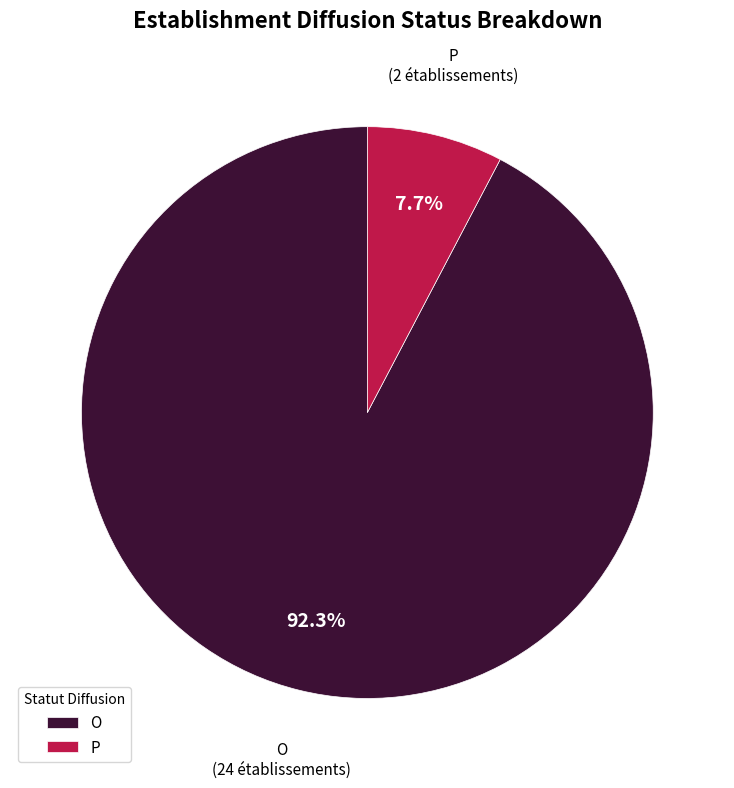

Between P and O, which is larger?

O